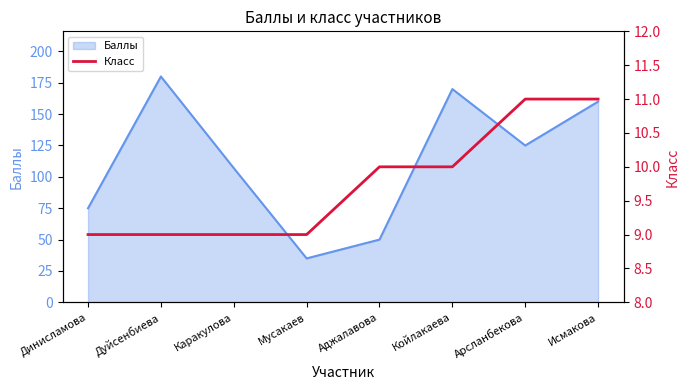

The Баллы series shows 31 at Каракулова. True or false?

False